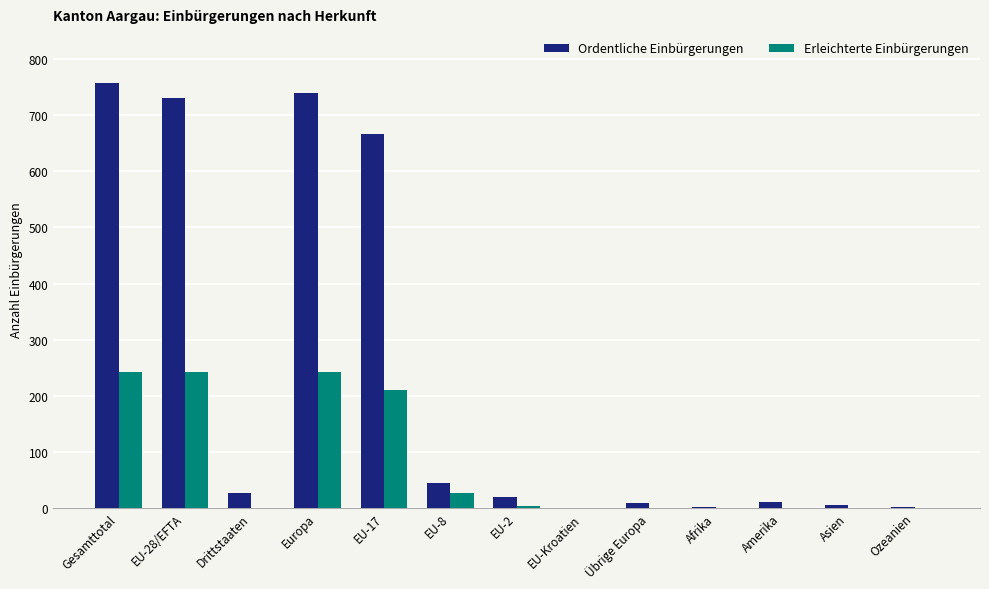

Which series changed the most between EU-17 and Amerika?

Ordentliche Einbürgerungen